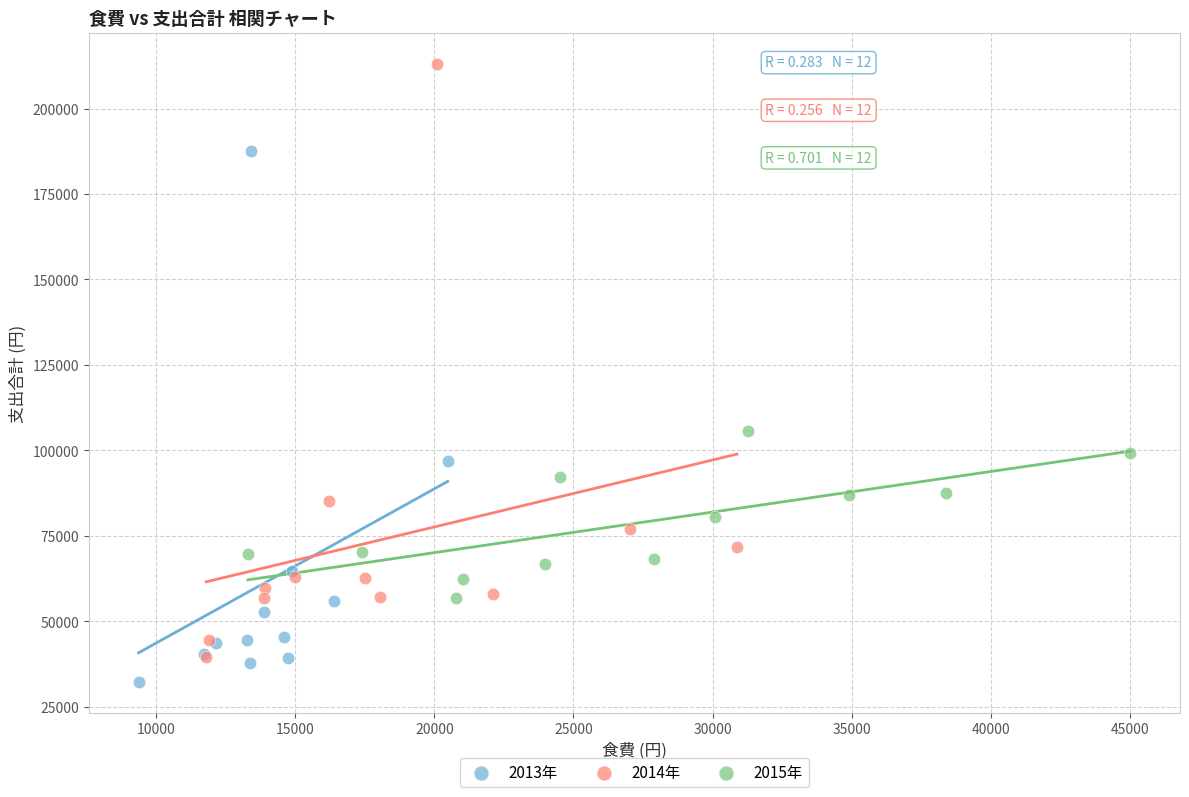

What are all the series names shown in the legend?

2013年, 2014年, 2015年